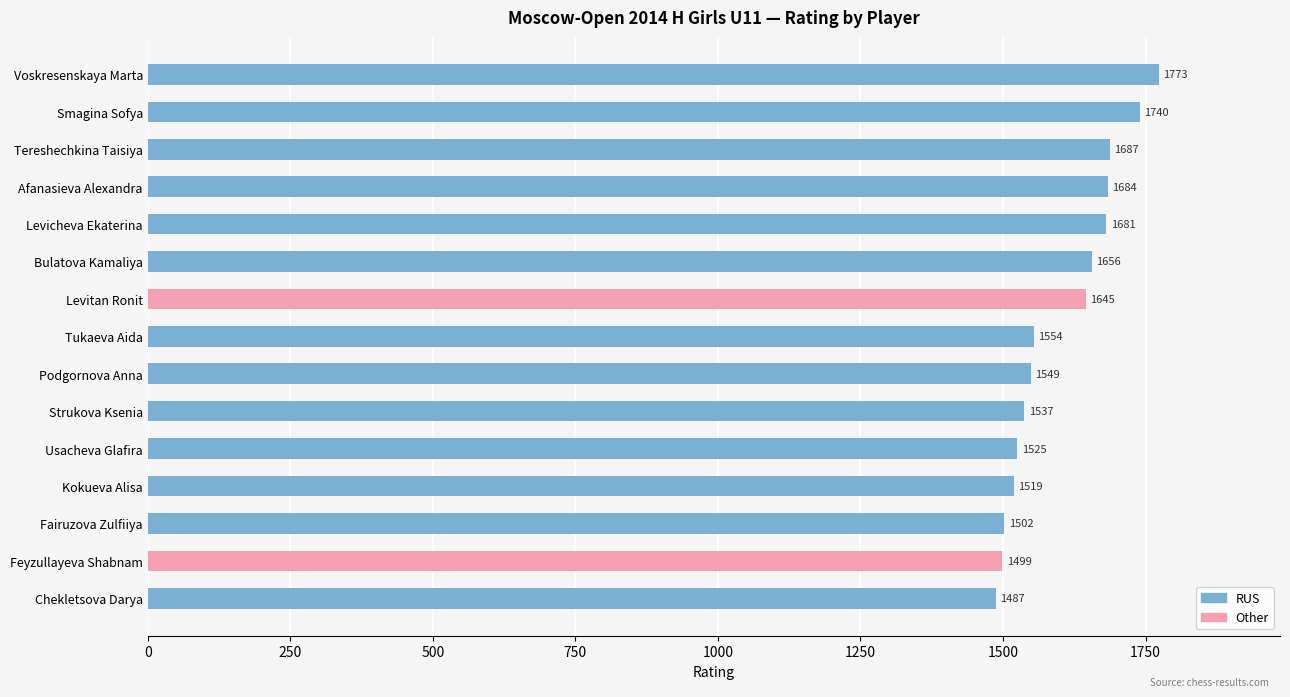

Does the chart contain any negative values?

No